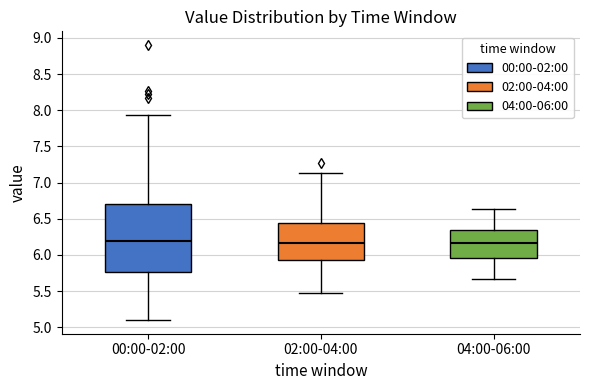

Which box is the tallest, from its lower edge to its upper edge?

00:00-02:00